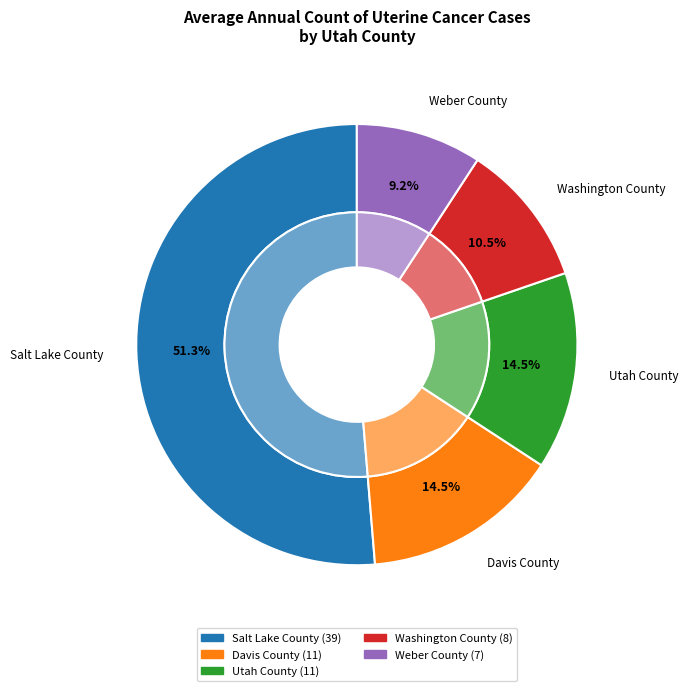

To the nearest percent, what portion does Salt Lake County represent?

51%